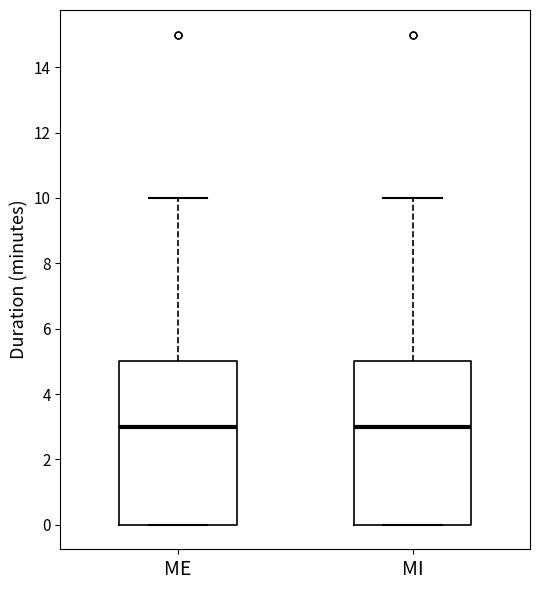

Where does the median line of the box for MI sit on the y-axis? The values are not printed on the chart, so give them approximately, as read against the axis.

3